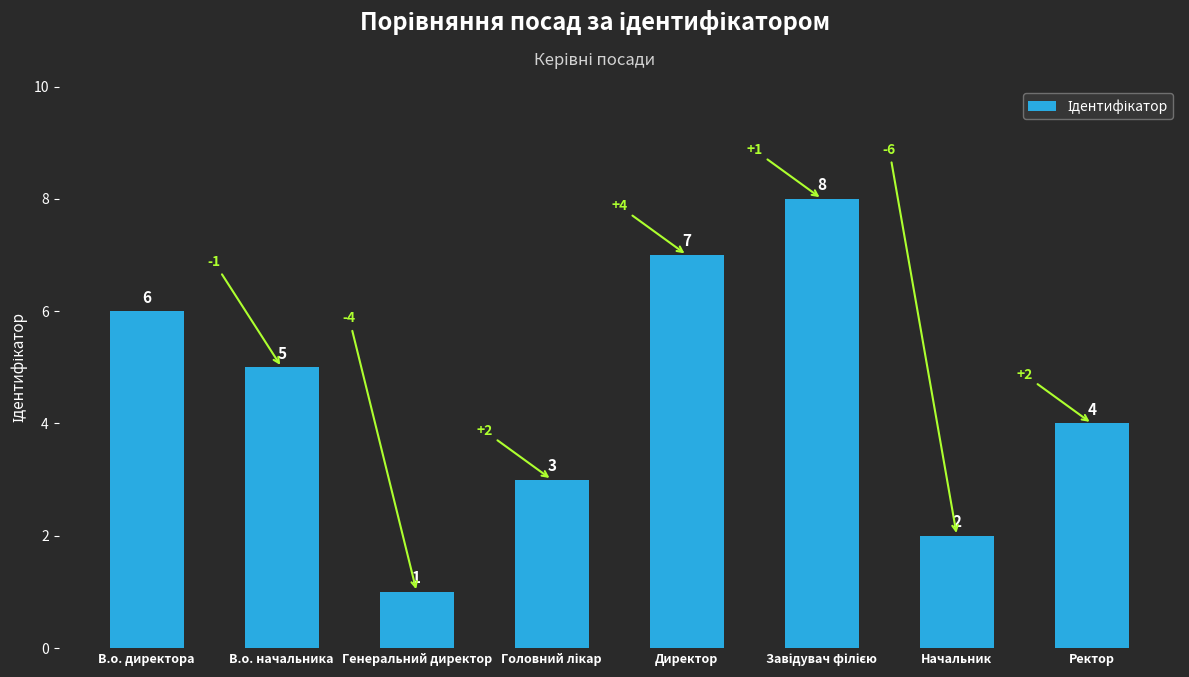

Are the bars horizontal?

No